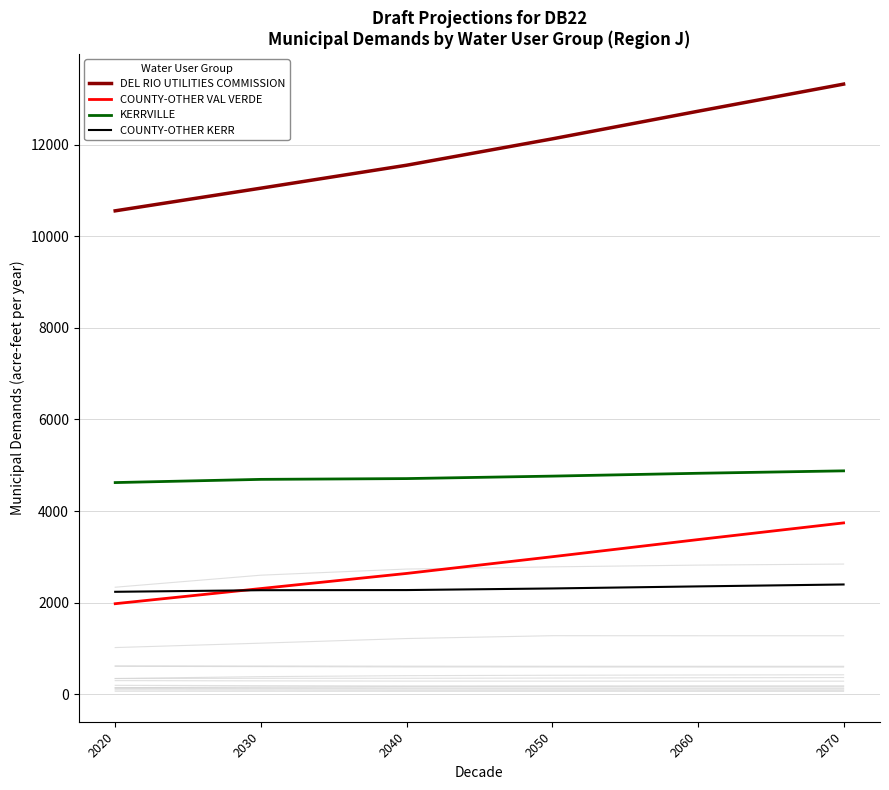

Reading left to right, what are all the values shown in this chart?

DEL RIO UTILITIES COMMISSION: 10558	11053	11554	12130	12733	13326
COUNTY-OTHER VAL VERDE: 1976	2307	2637	3002	3376	3741
KERRVILLE: 4622	4692	4709	4763	4825	4878
COUNTY-OTHER KERR: 2236	2271	2274	2309	2354	2396